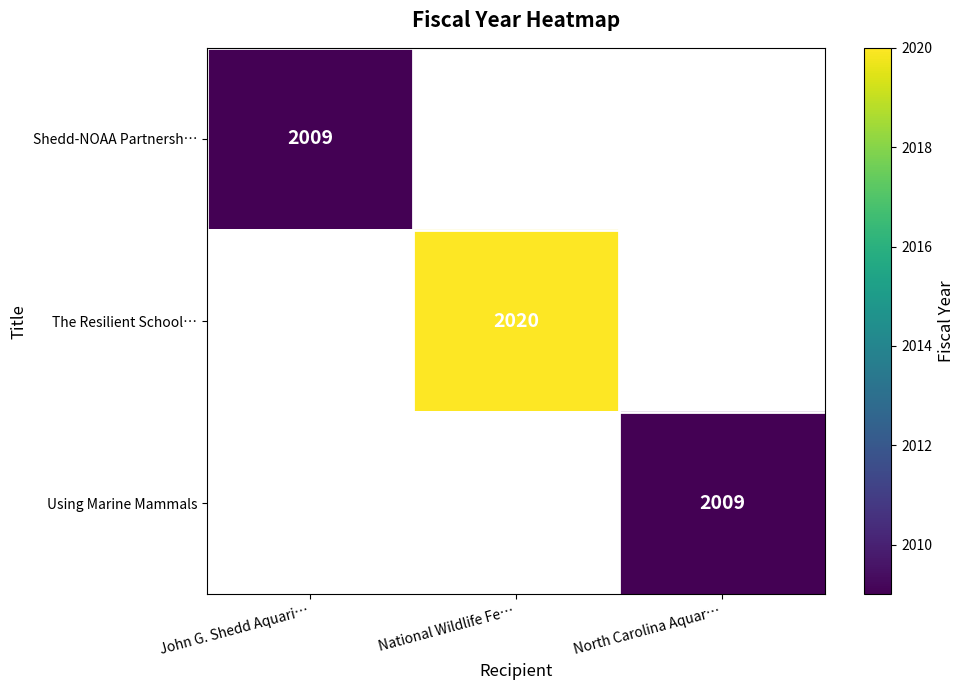

The The Resilient School… series shows 2020 at National Wildlife Fe…. True or false?

True